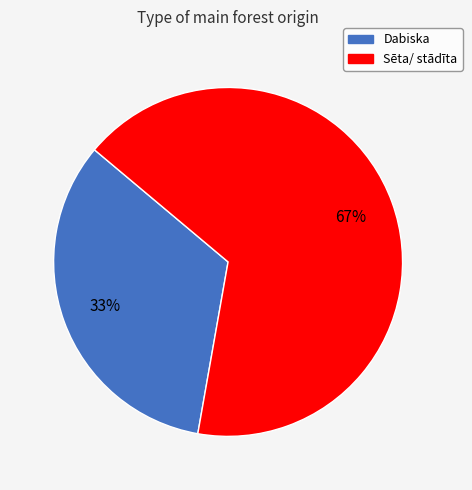

Rank the categories by value from lowest to highest.

Dabiska, Sēta/ stādīta